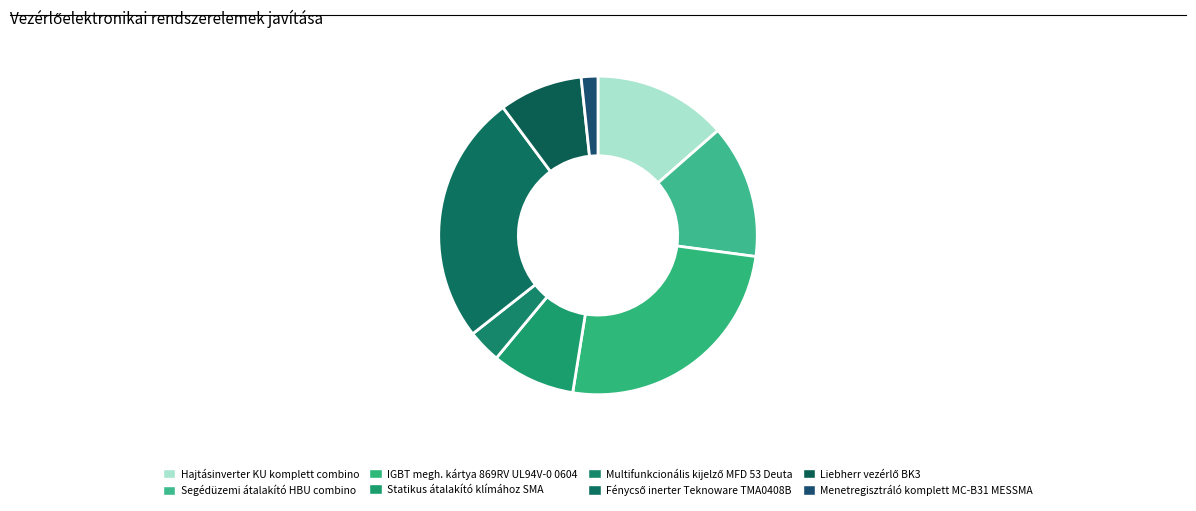

To the nearest percent, what portion does Segédüzemi átalakító HBU combino represent?

14%